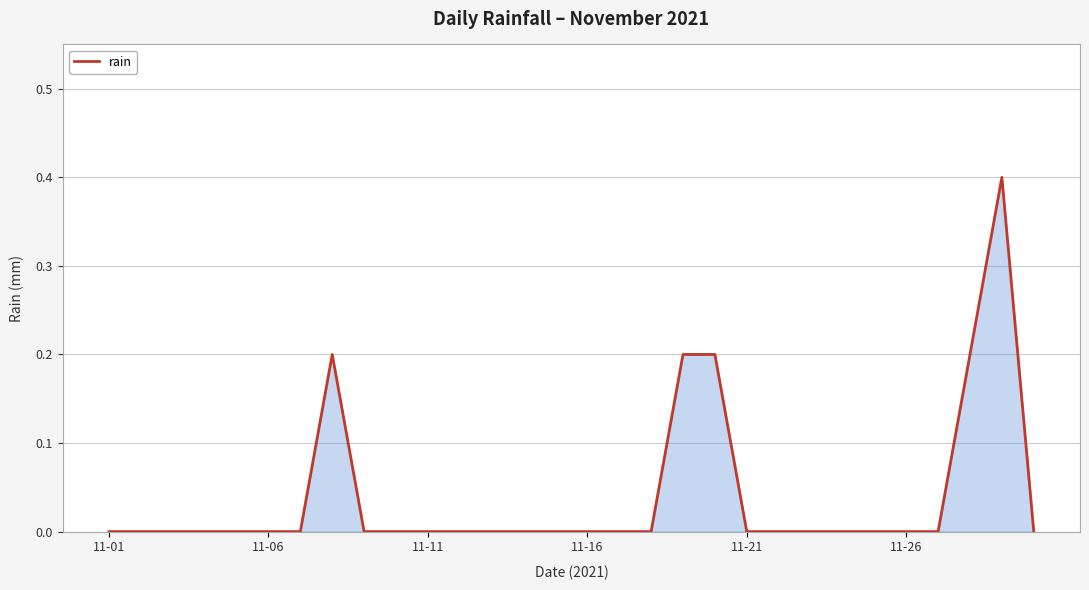

Does the chart have visible grid lines?

Yes